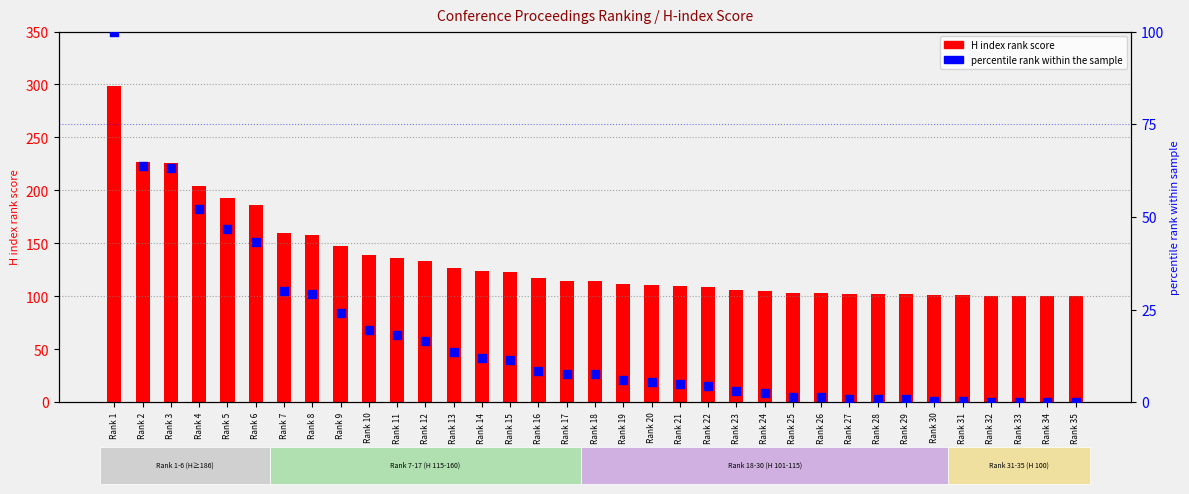

Which series has the widest spread of Y values?

H index rank score